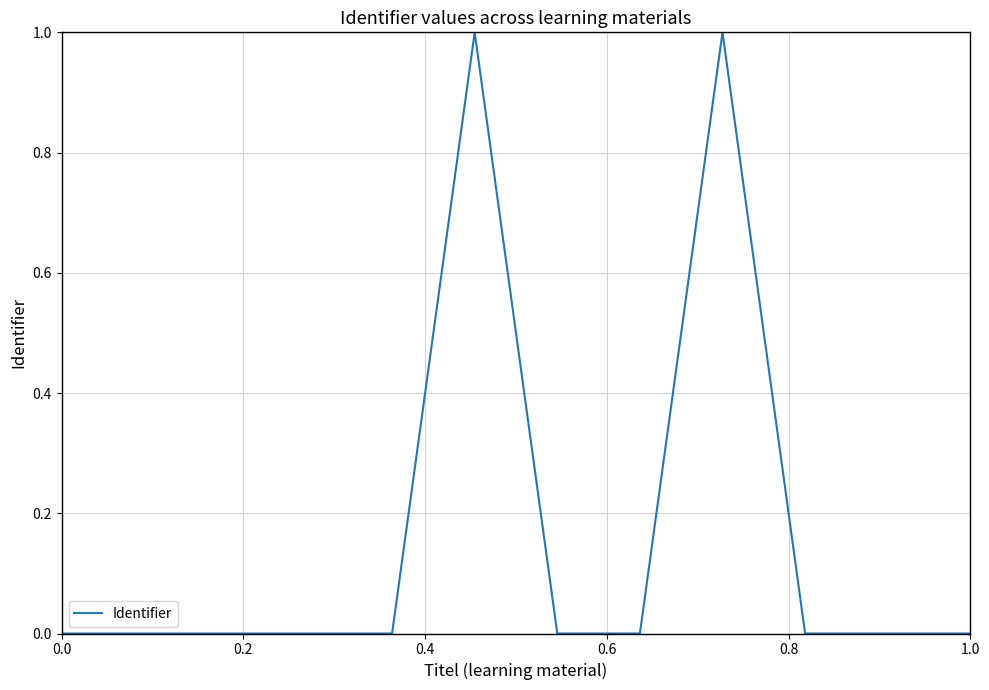

What is the maximum value shown in the chart?

1.0